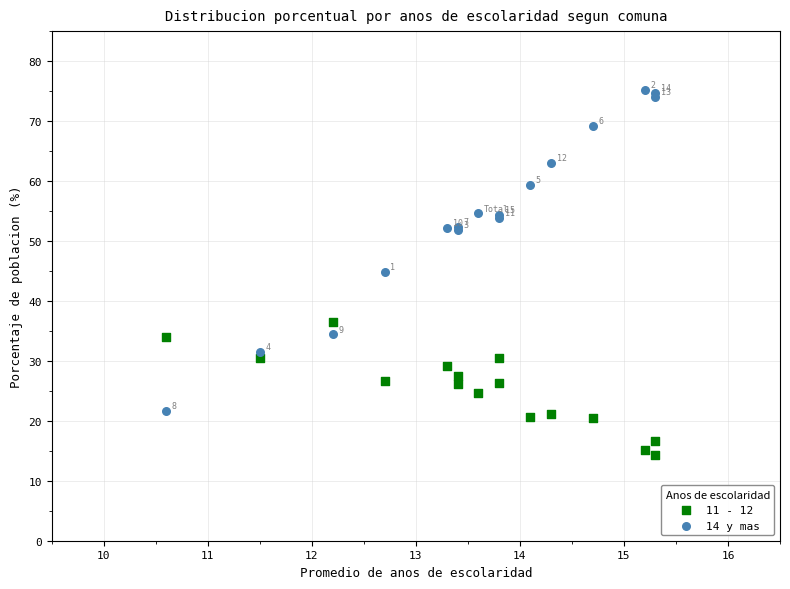

Which series has the widest spread of Y values?

14 y mas